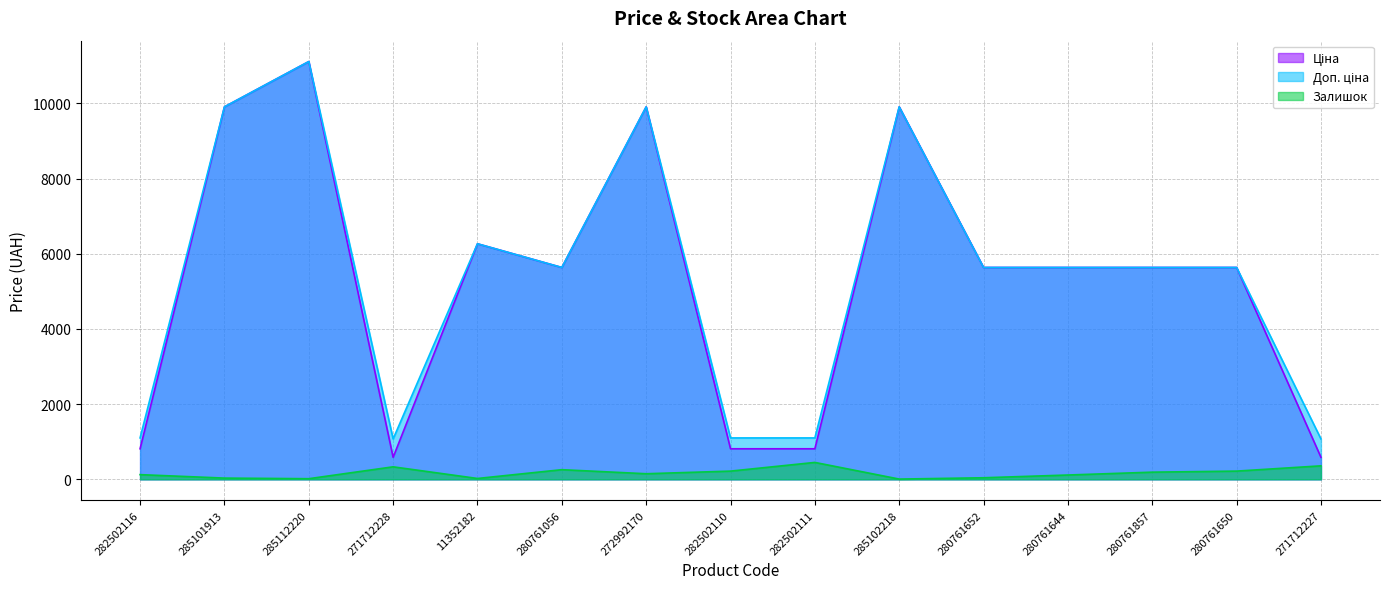

What is the label of the 1st point from the left?

282502116